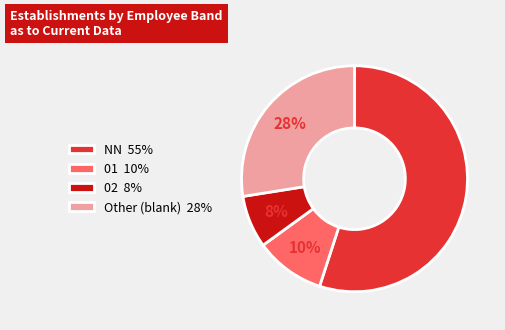

How many slices are in this pie chart?

4